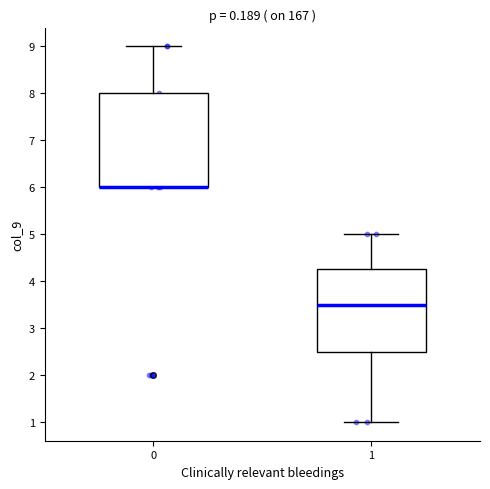

Reading left to right, read every box against the y-axis: the position of its median line, the range the box covers, and the ends of its whiskers. The values are not printed on the chart, so give them approximately, as read against the axis.

0: median 6.0 (drawn on the box's lower edge), box 6.0 to 8.0, whiskers 6.0 to 9.0
1: median 3.5, box 2.5 to 4.3, whiskers 1.0 to 5.0